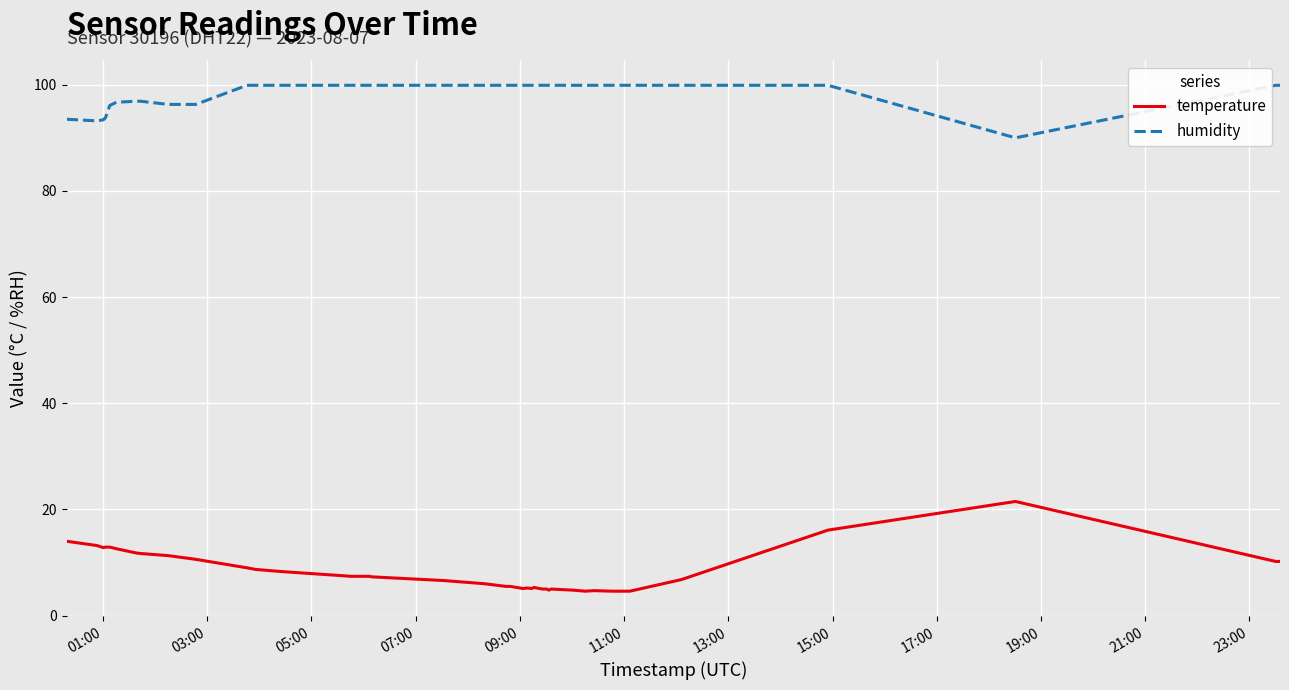

True or false: humidity and temperature intersect in this chart.

False